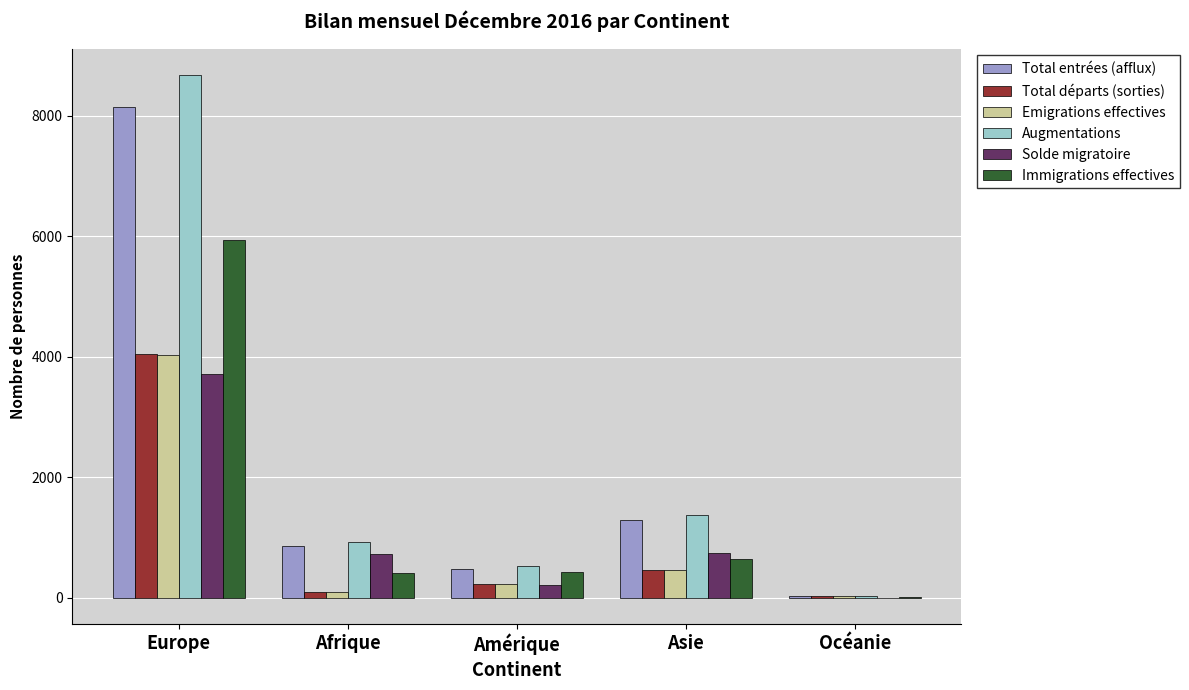

What is the sum of all Immigrations effectives values?

7409